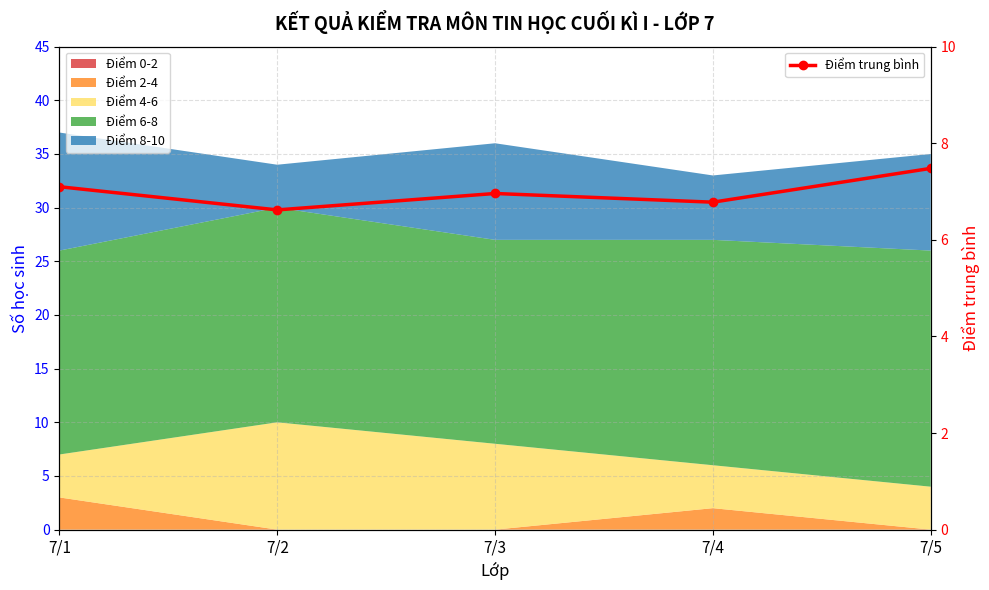

Reading left to right, transcribe all the data shown in this chart.

7/1=7.1	7/2=6.6	7/3=7.0	7/4=6.8	7/5=7.5